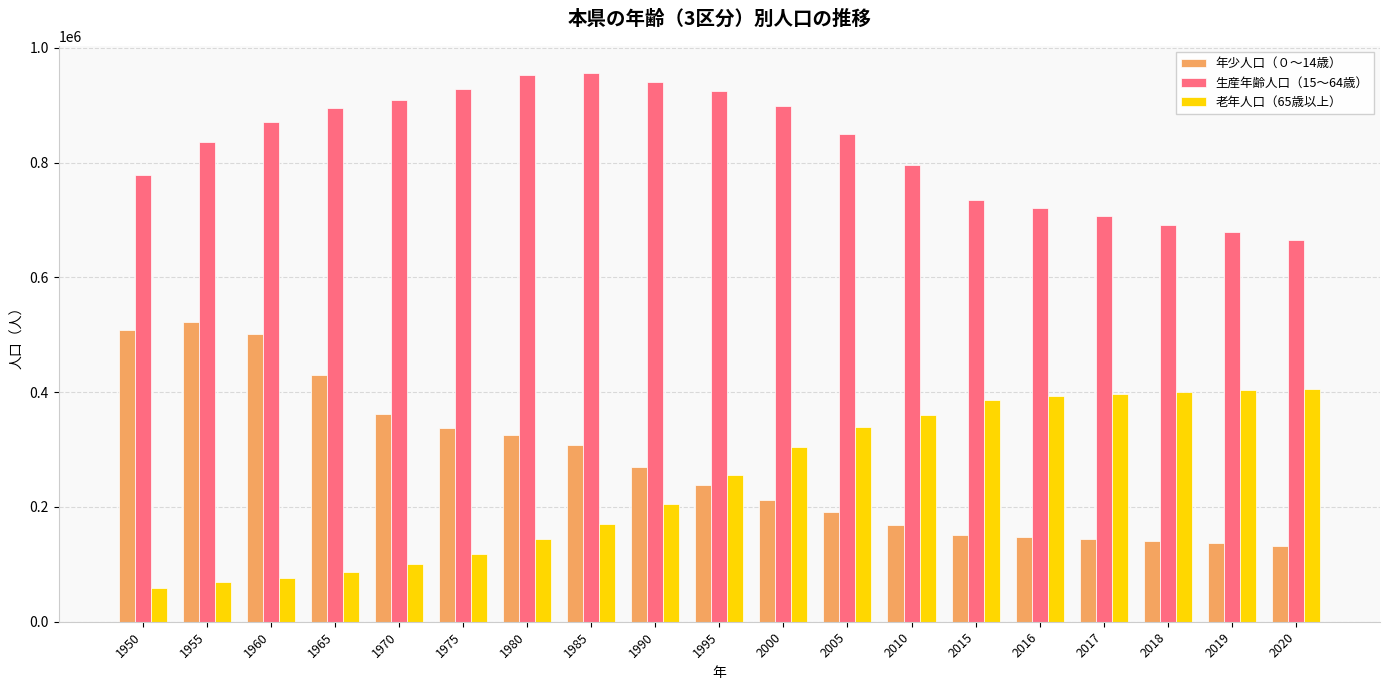

What is the difference between the 老年人口（65歳以上） values at 1990 and 1980?

62337